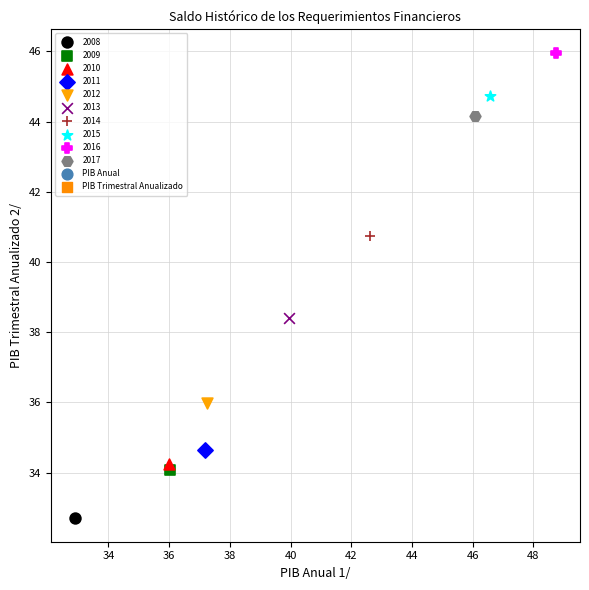

Which series contains the highest Y value?

2016